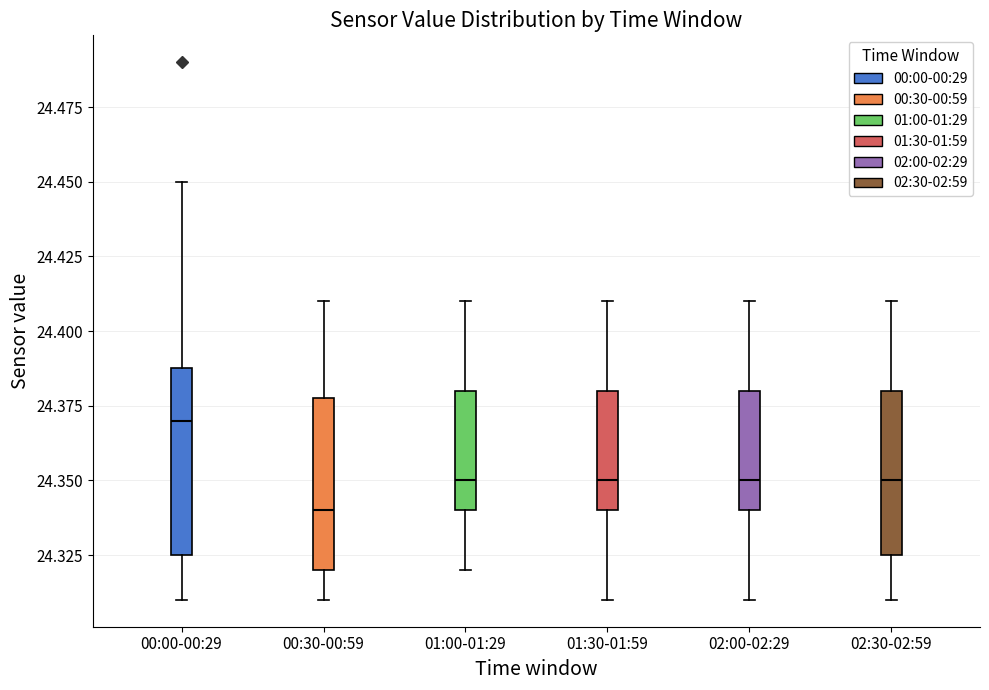

Which box's median line is the lowest?

00:30-00:59